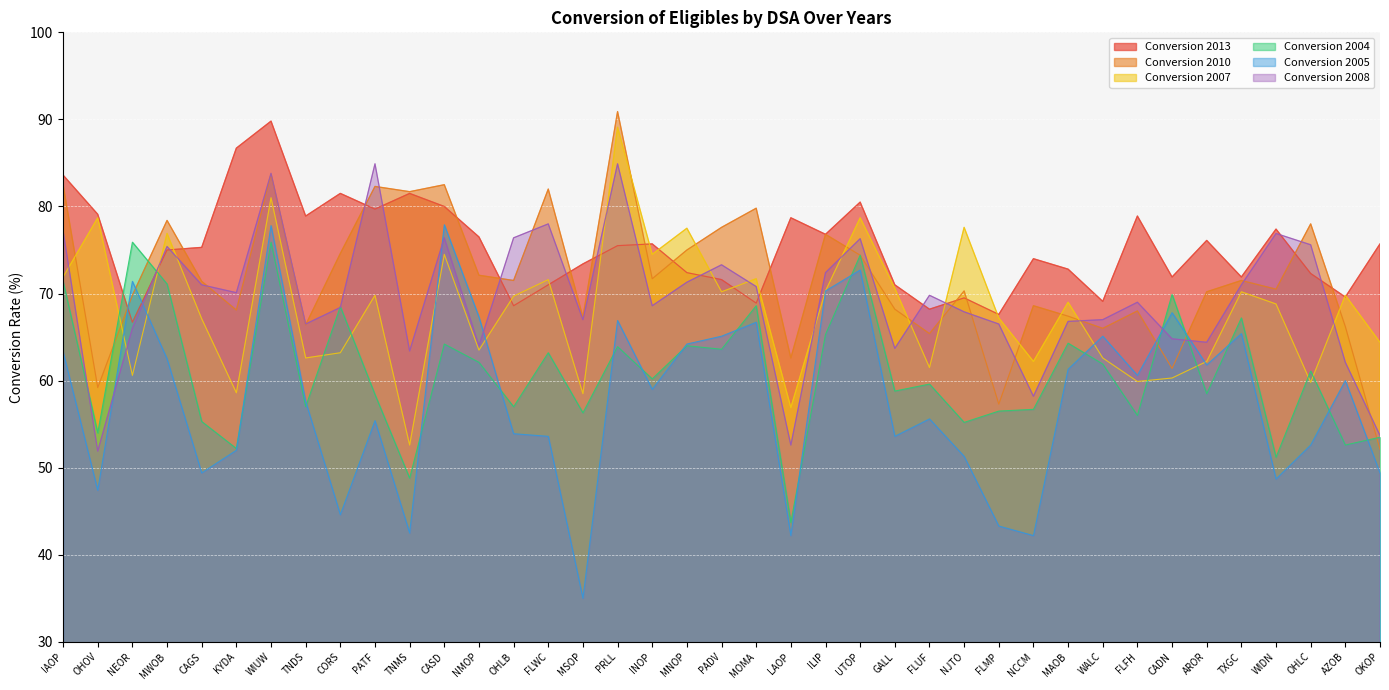

What is the label of the 35th point from the right?

CAGS